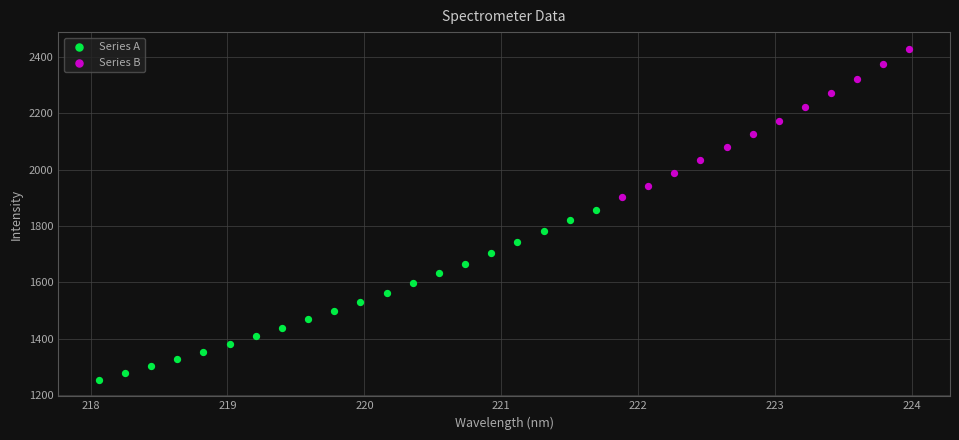

Which series has the widest spread of Y values?

Series A